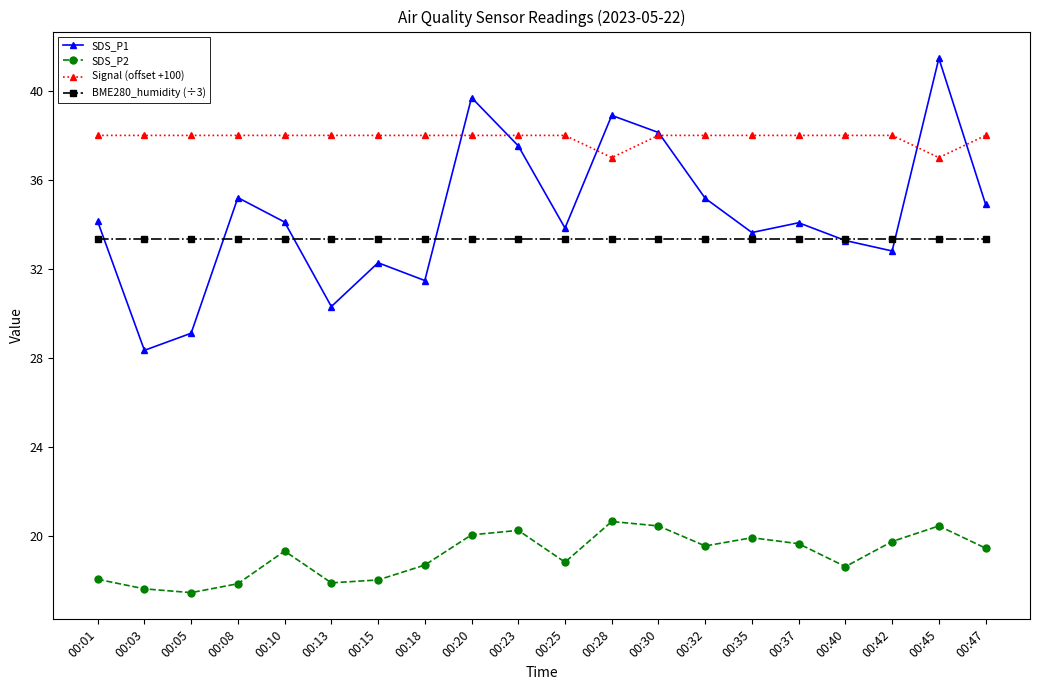

True or false: SDS_P2 and BME280_humidity (÷3) cross at least once.

False